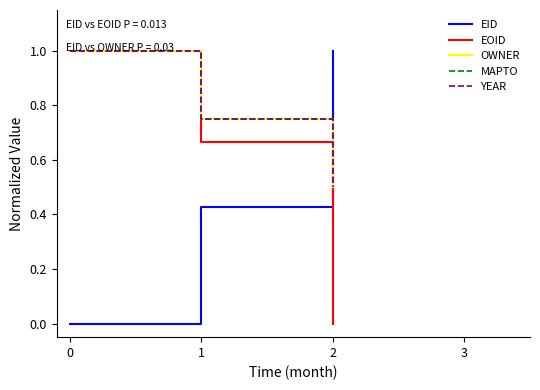

Does the chart have visible grid lines?

No